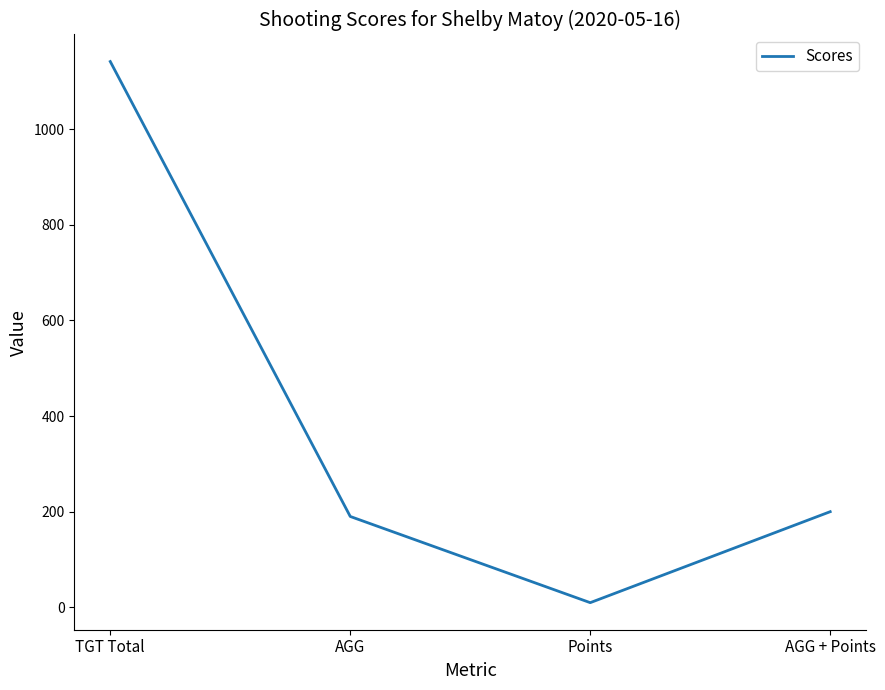

At which label is the value closest to 575?

AGG + Points